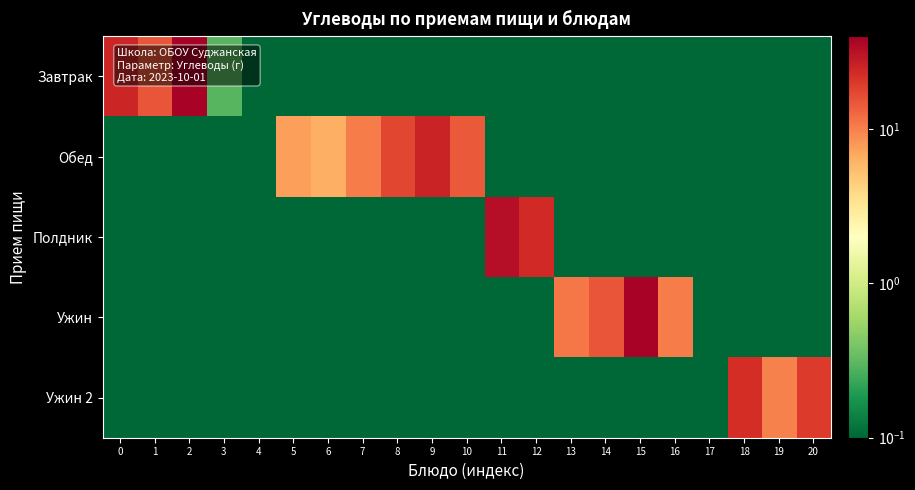

Reading left to right, list all the values displayed in this chart.

Завтрак: 0=24.5	1=15.0	2=37.4	3=0.3	4=0.1	5=0.0	6=0.0	7=0.0	8=0.0	9=0.0	10=0.0	11=0.0	12=0.0	13=0.0	14=0.0	15=0.0	16=0.0	17=0.0	18=0.0	19=0.0	20=0.0
Обед: 0=0.0	1=0.0	2=0.0	3=0.0	4=0.0	5=7.5	6=6.4	7=10.5	8=17.6	9=25.2	10=14.6	11=0.0	12=0.0	13=0.0	14=0.0	15=0.0	16=0.0	17=0.0	18=0.0	19=0.0	20=0.0
Полдник: 0=0.0	1=0.0	2=0.0	3=0.0	4=0.0	5=0.0	6=0.0	7=0.0	8=0.0	9=0.0	10=0.0	11=33.0	12=23.4	13=0.0	14=0.0	15=0.0	16=0.0	17=0.0	18=0.0	19=0.0	20=0.0
Ужин: 0=0.0	1=0.0	2=0.0	3=0.0	4=0.0	5=0.0	6=0.0	7=0.0	8=0.0	9=0.0	10=0.0	11=0.0	12=0.0	13=11.0	14=15.0	15=37.4	16=10.3	17=0.0	18=0.0	19=0.0	20=0.0
Ужин 2: 0=0.0	1=0.0	2=0.0	3=0.0	4=0.0	5=0.0	6=0.0	7=0.0	8=0.0	9=0.0	10=0.0	11=0.0	12=0.0	13=0.0	14=0.0	15=0.0	16=0.0	17=0.0	18=22.3	19=9.9	20=19.6